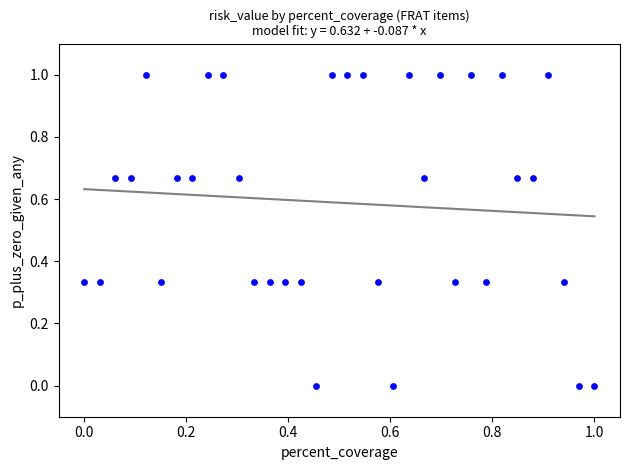

What is the range of X values (max minus min)?

1.0